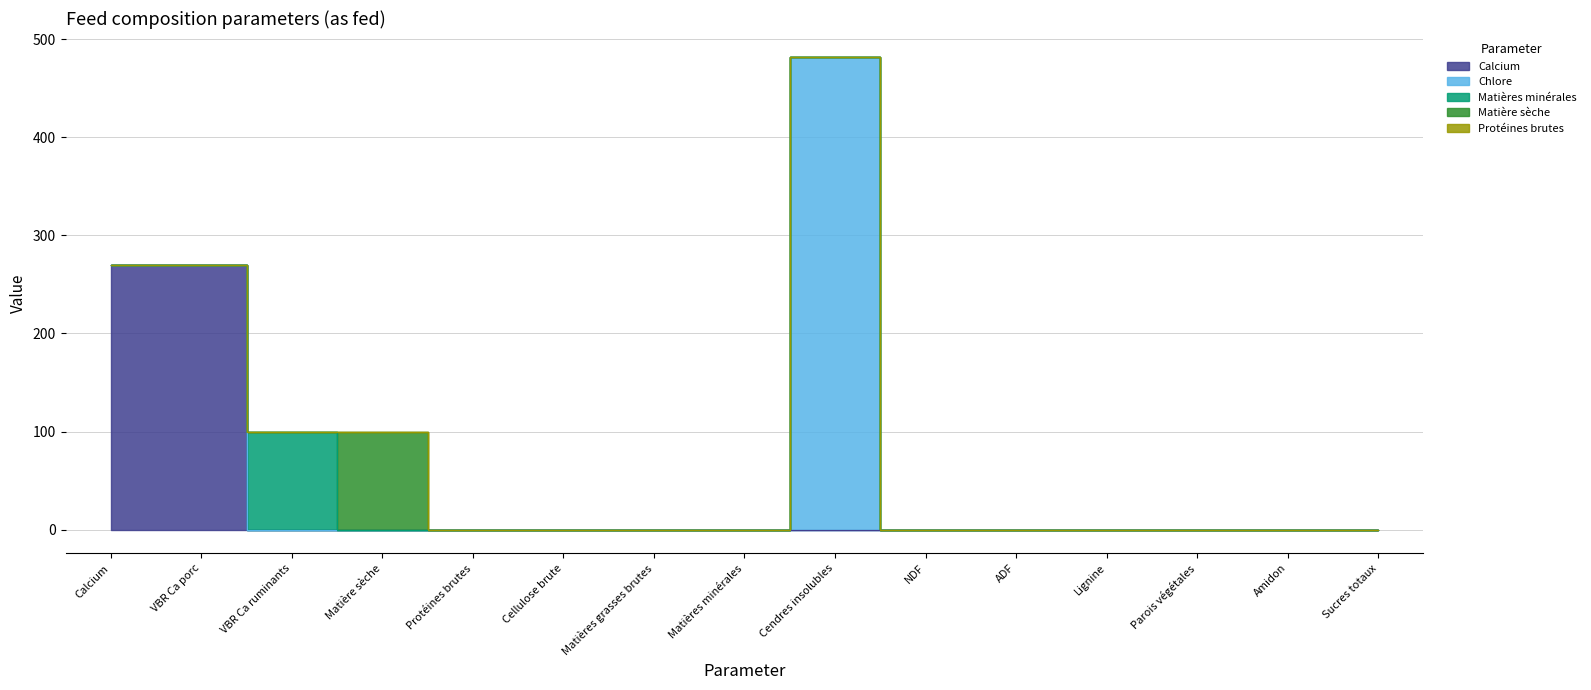

What is the label of the 10th point from the left?

NDF